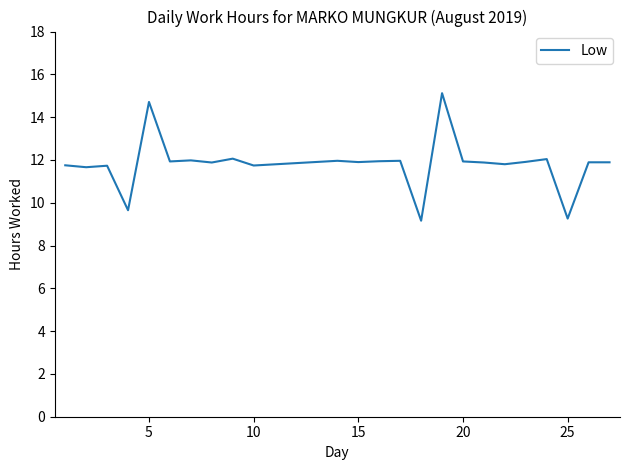

What is the difference between the maximum and minimum values?

6.0